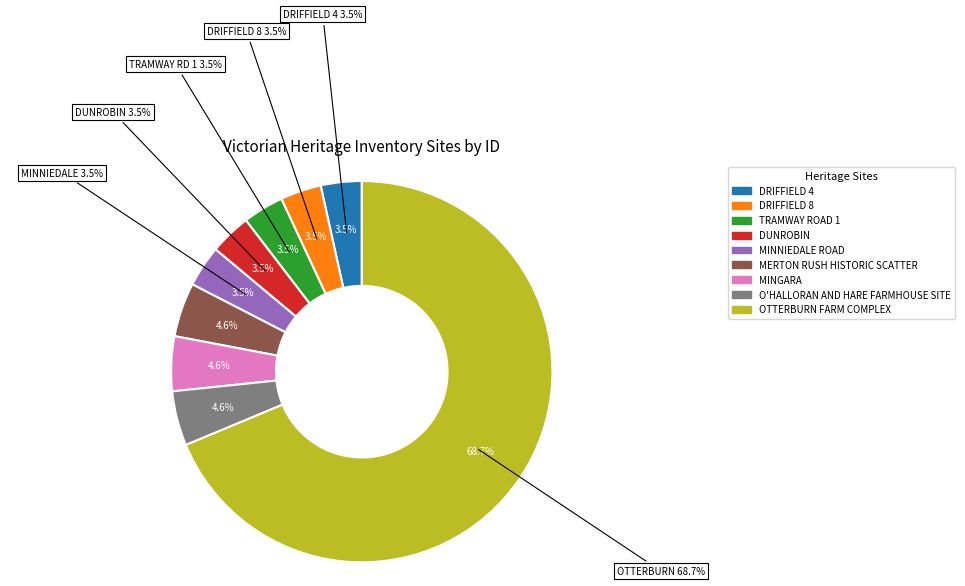

Combined, do DRIFFIELD 4 and MERTON RUSH HISTORIC SCATTER account for over 50%?

No